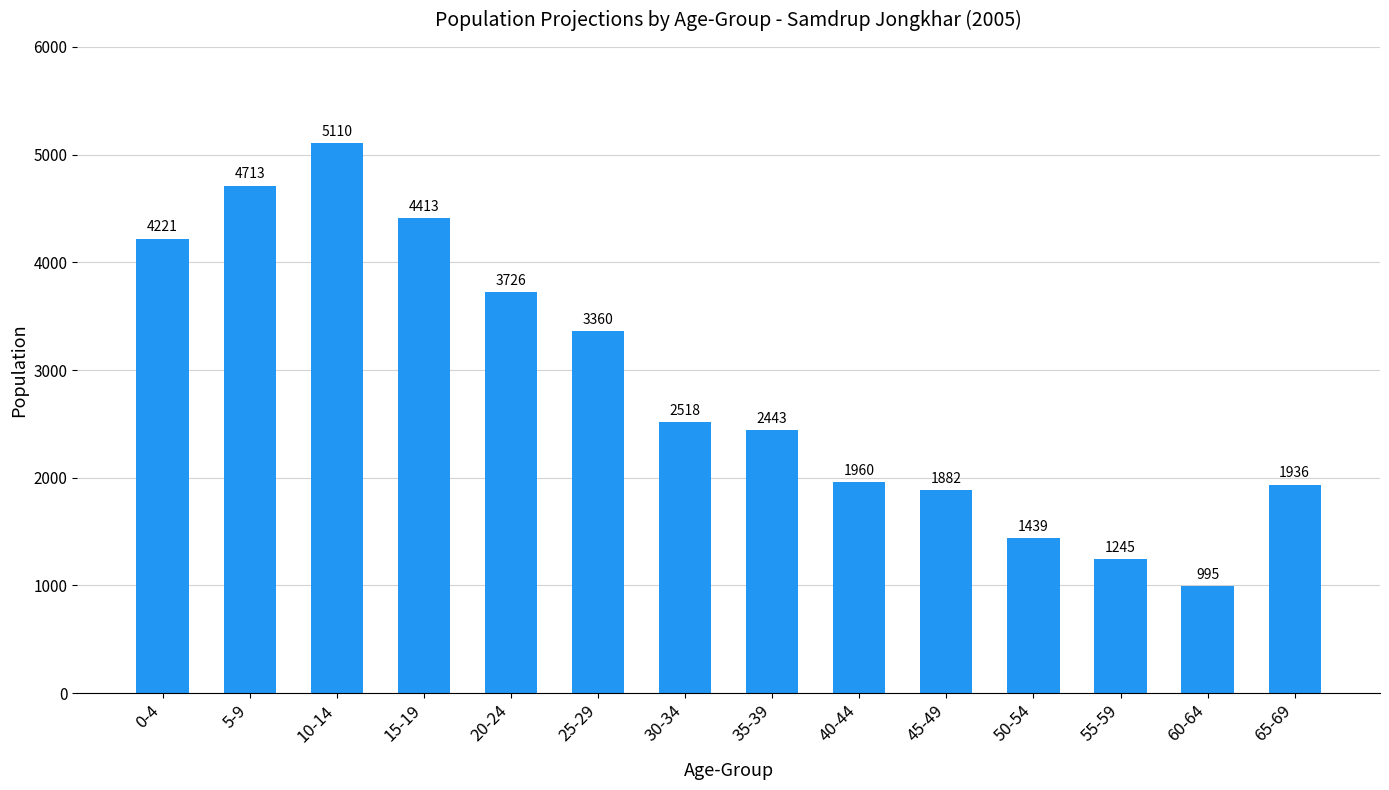

What position from the right is 65-69?

1